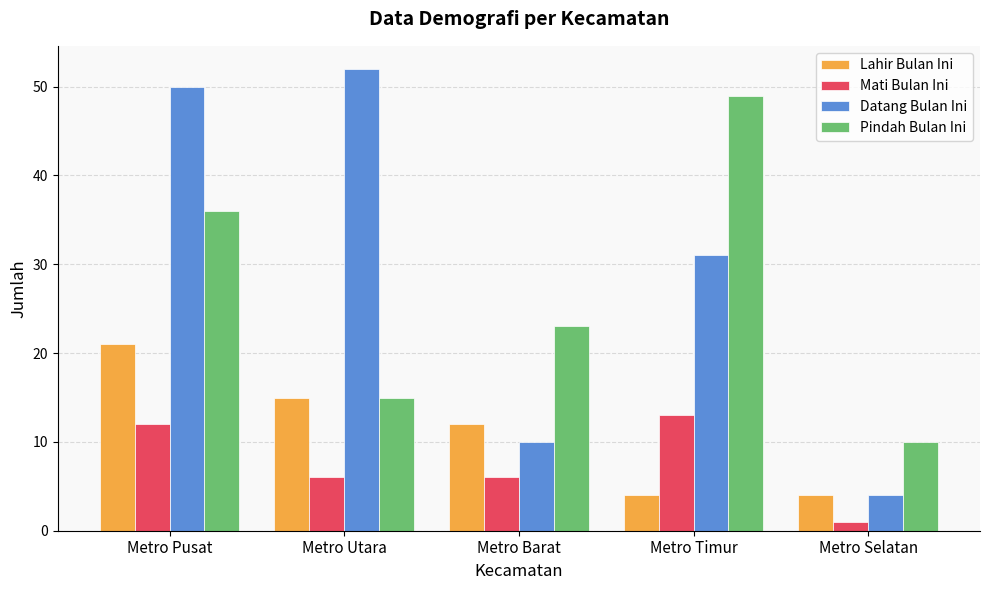

At which label does Pindah Bulan Ini reach its minimum?

Metro Selatan